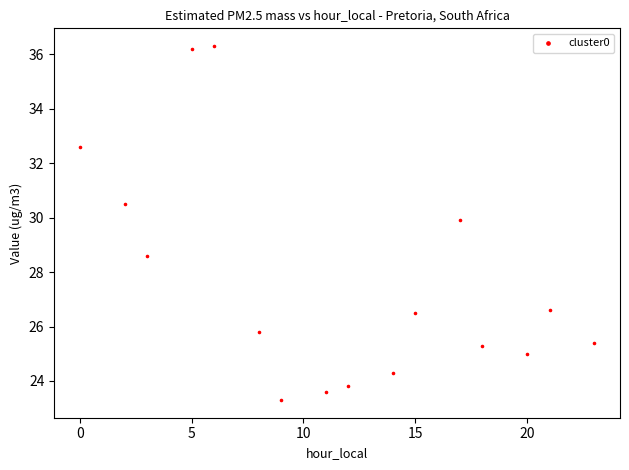

What Y value in the scatter plot is closest to 29?

28.6